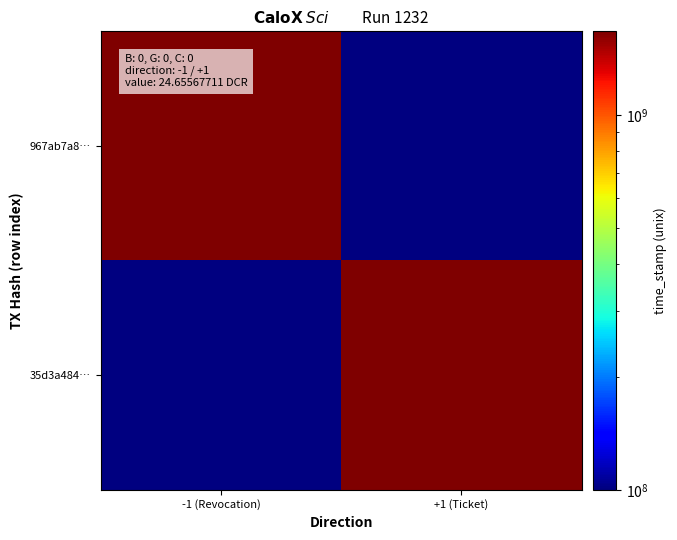

List the labels in order of 967ab7a8… value, largest first.

-1 (Revocation), +1 (Ticket)